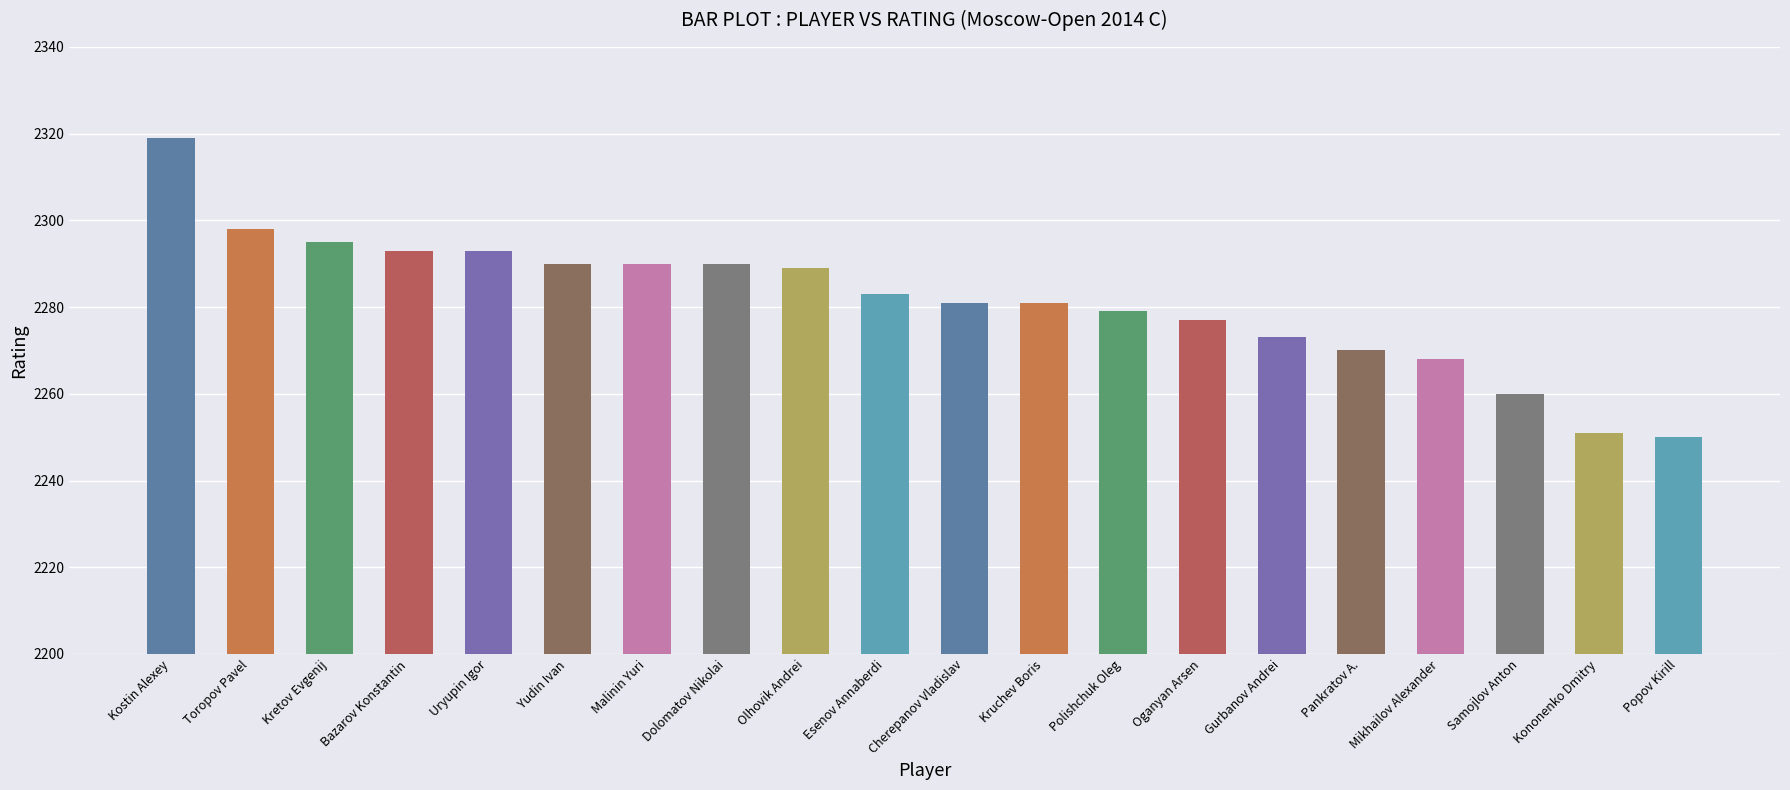

Where is the data nearest to the value 2284?

Esenov Annaberdi